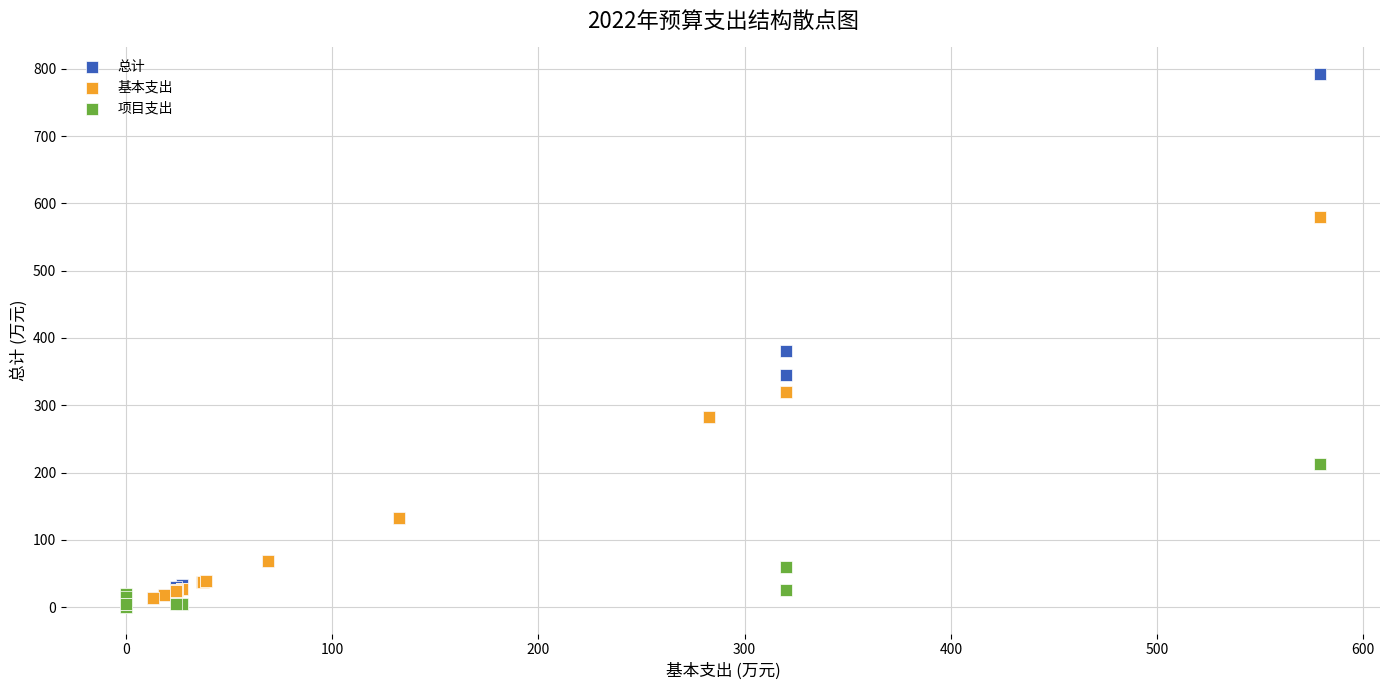

Which series contains the highest Y value?

总计